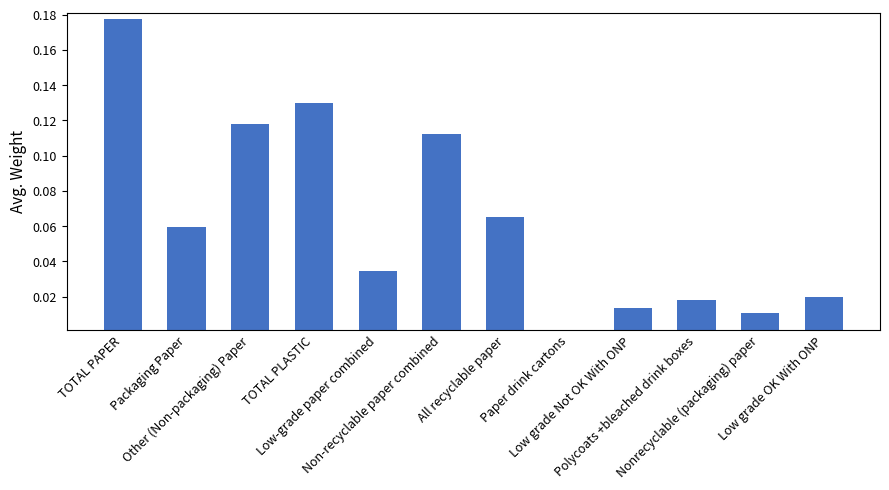

Which category has the highest value across all series?

TOTAL PAPER